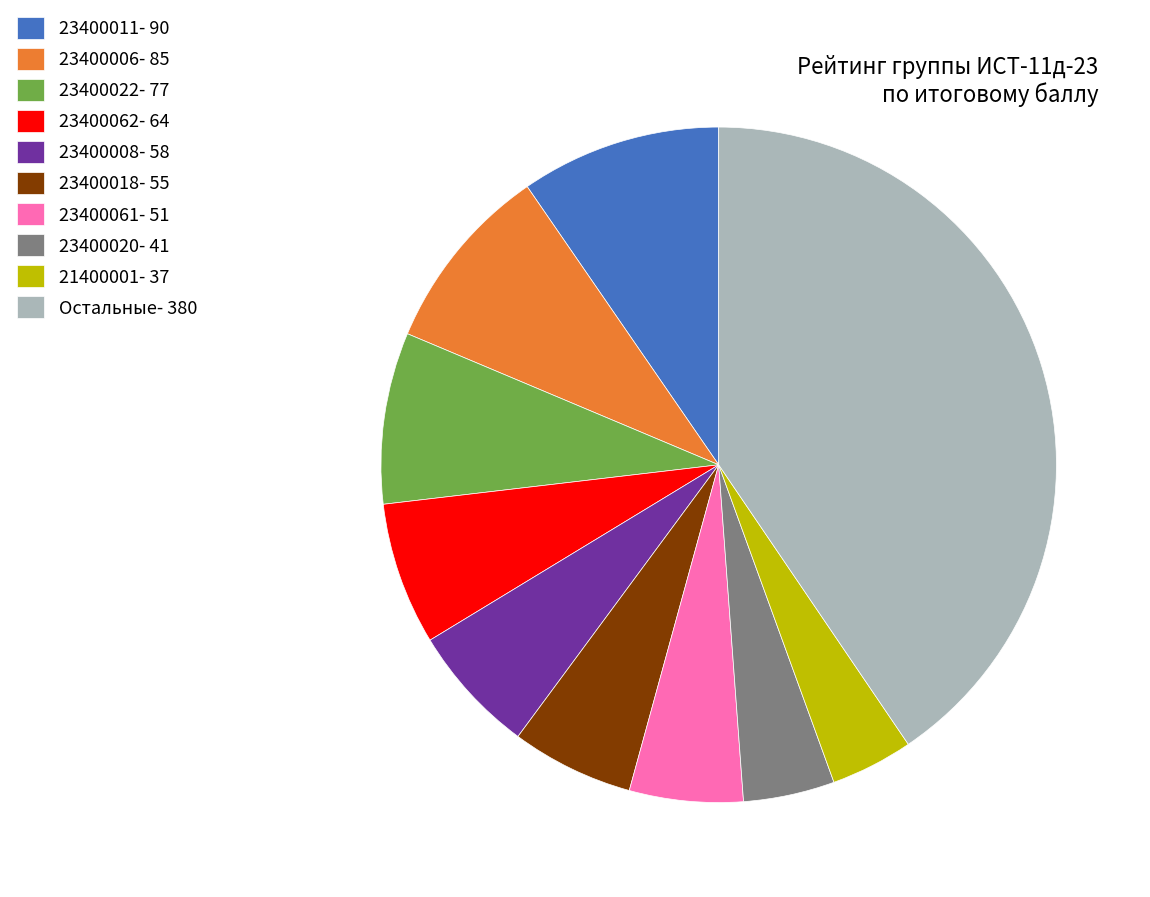

Do 23400006- 85 and 23400008- 58 together represent more than half of the pie?

No